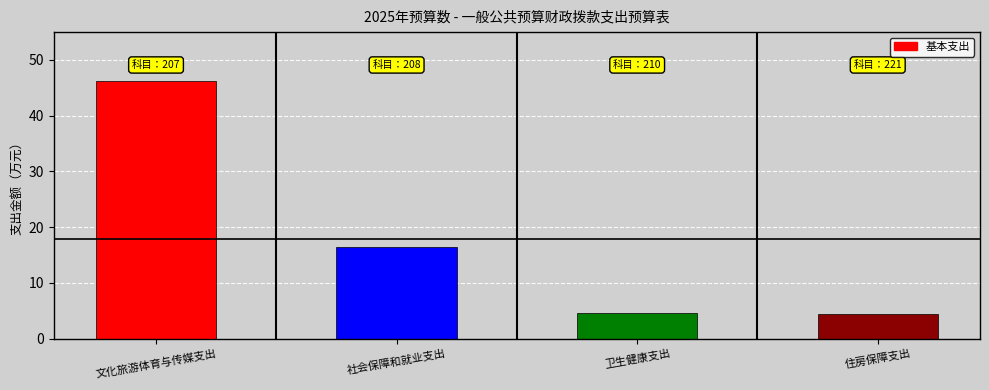

The value at 卫生健康支出 is 4.5. True or false?

True